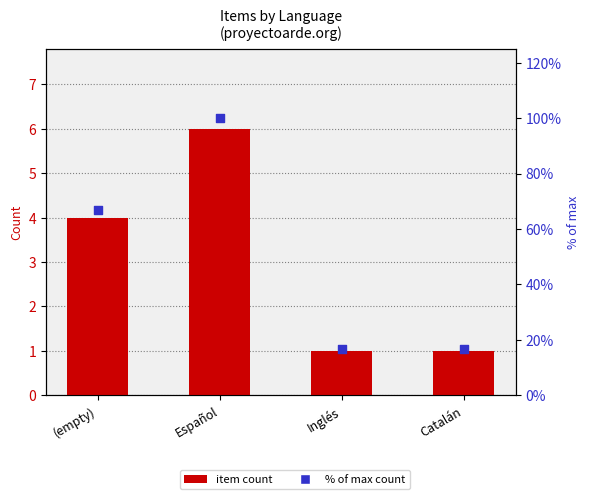

Is the value of % of max at Inglés greater than the value of Item Count at (empty)?

Yes